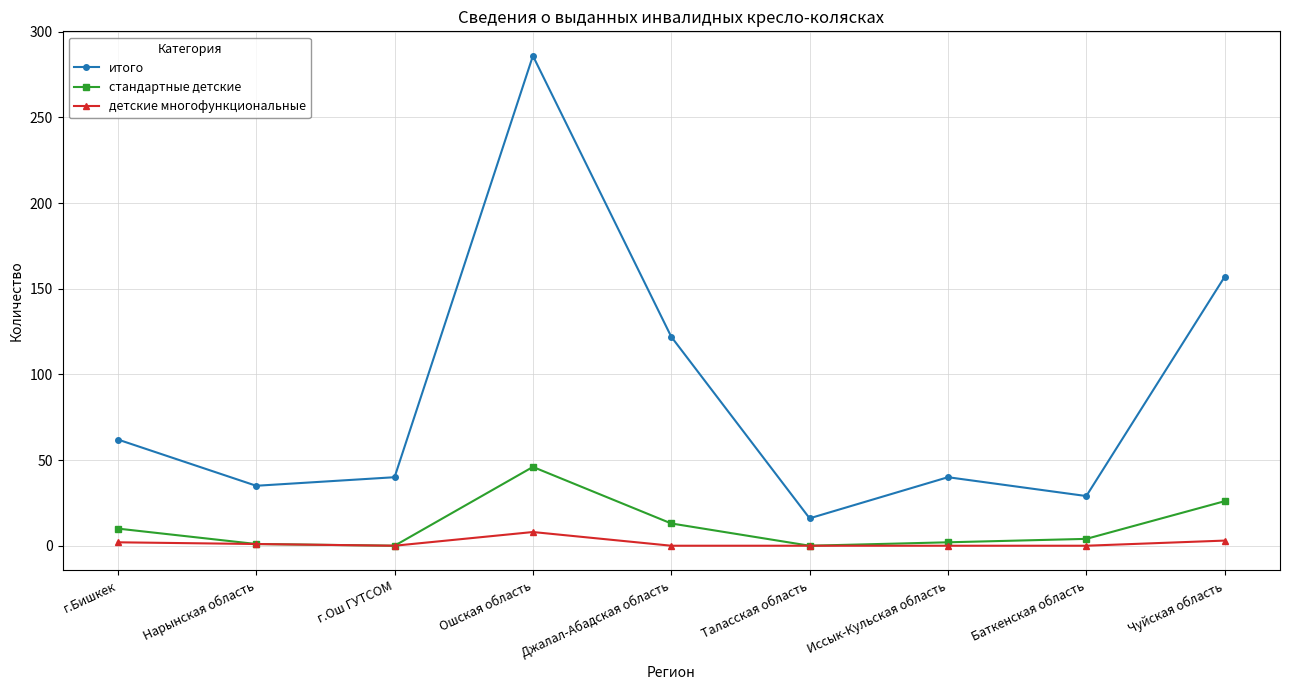

What is the maximum value for стандартные детские?

46